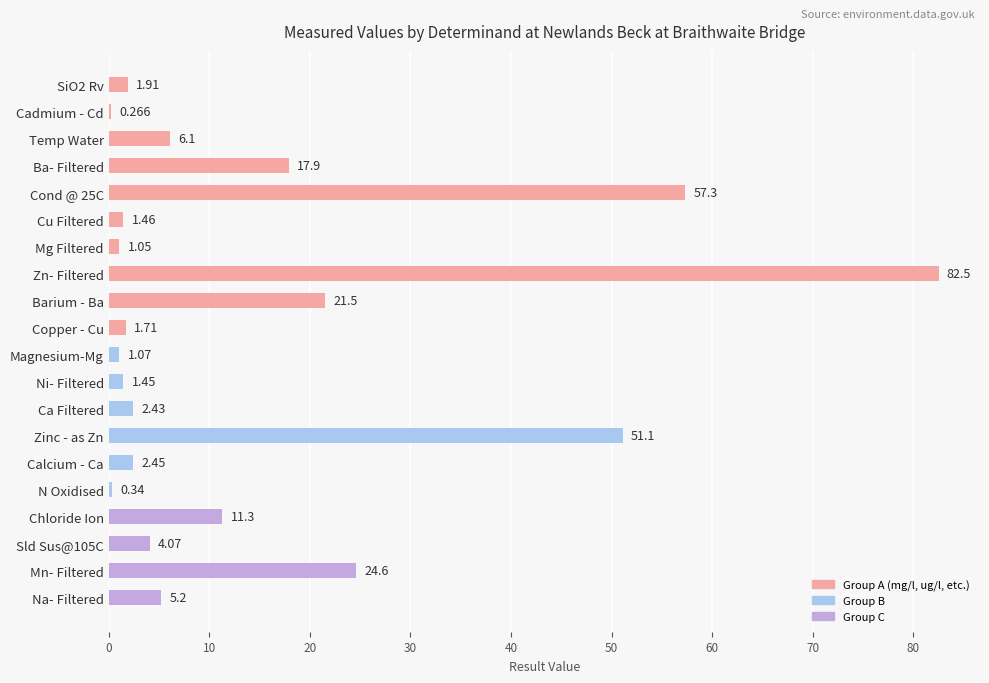

How many bars are there in total?

20